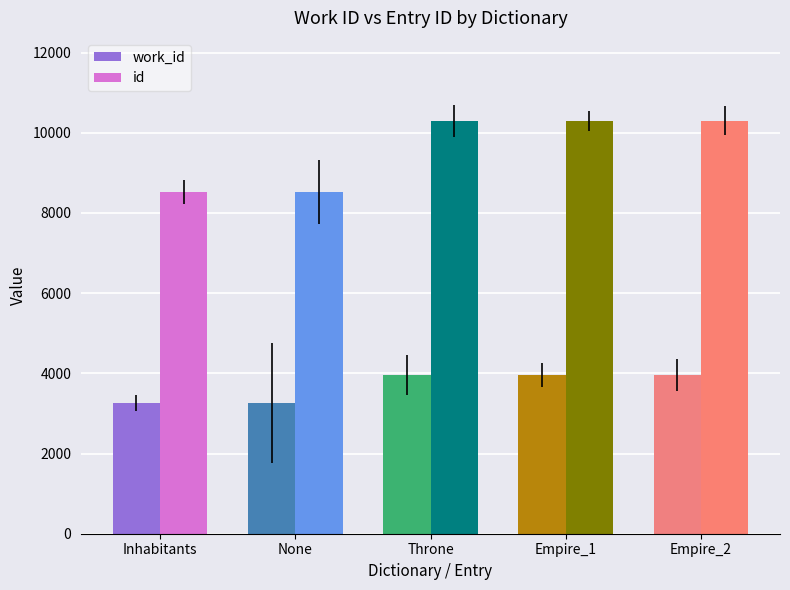

Count the number of data series in this chart.

2